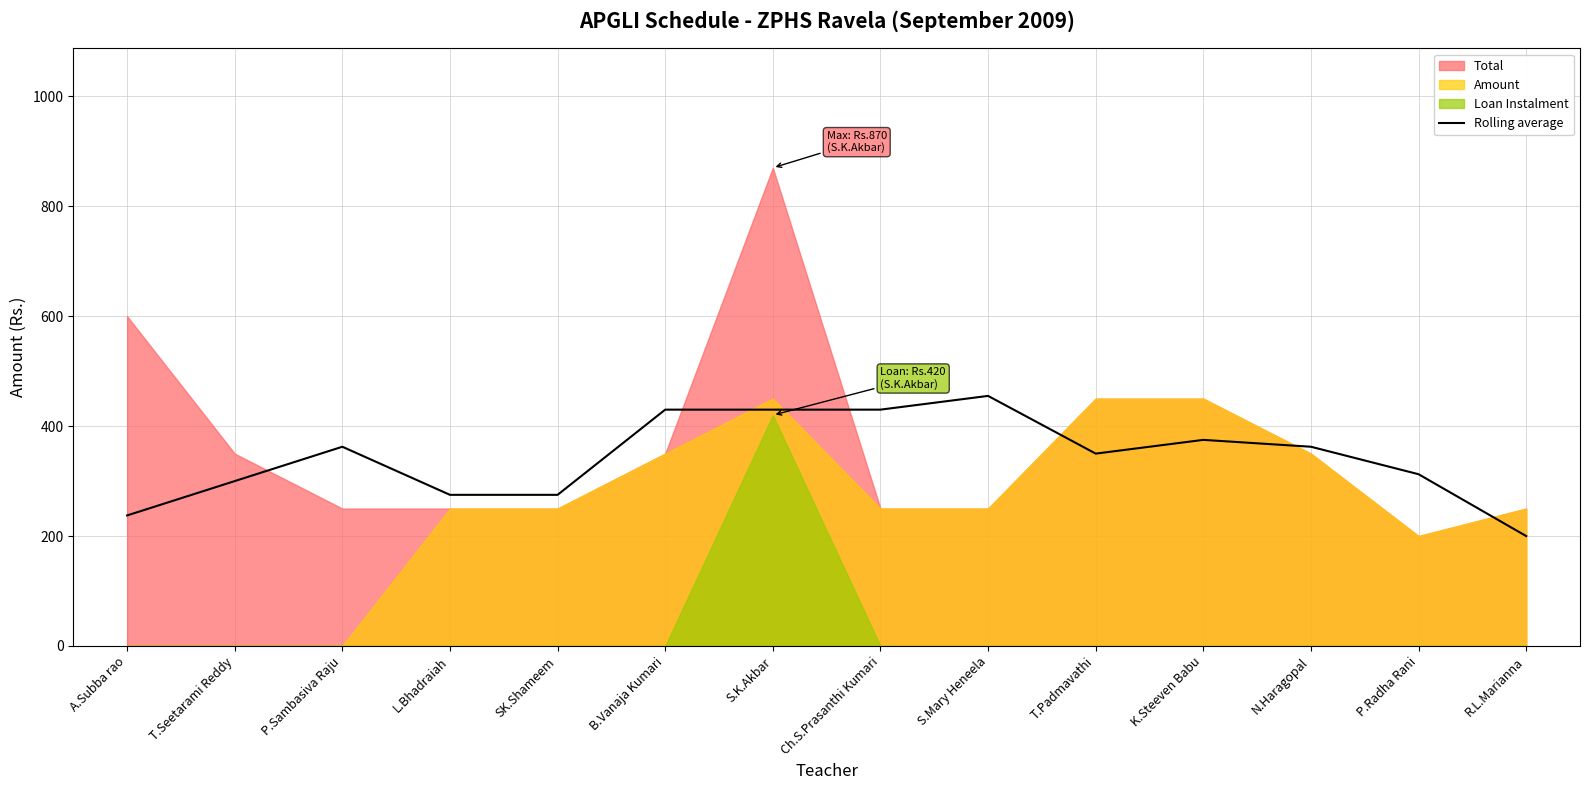

The value at P.Radha Rani is 166.5. True or false?

False